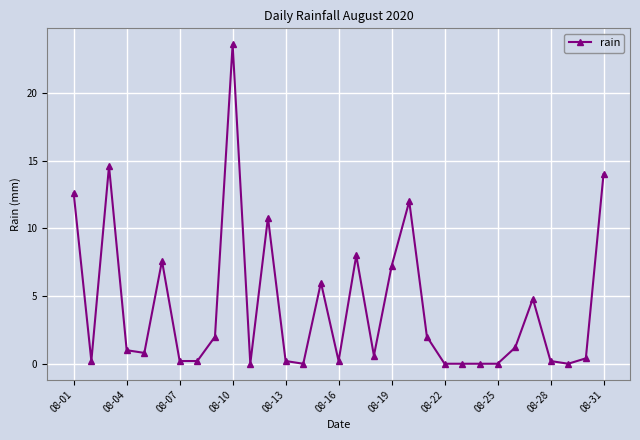

True or false: there are more than 0 points higher than both neighbors.

True